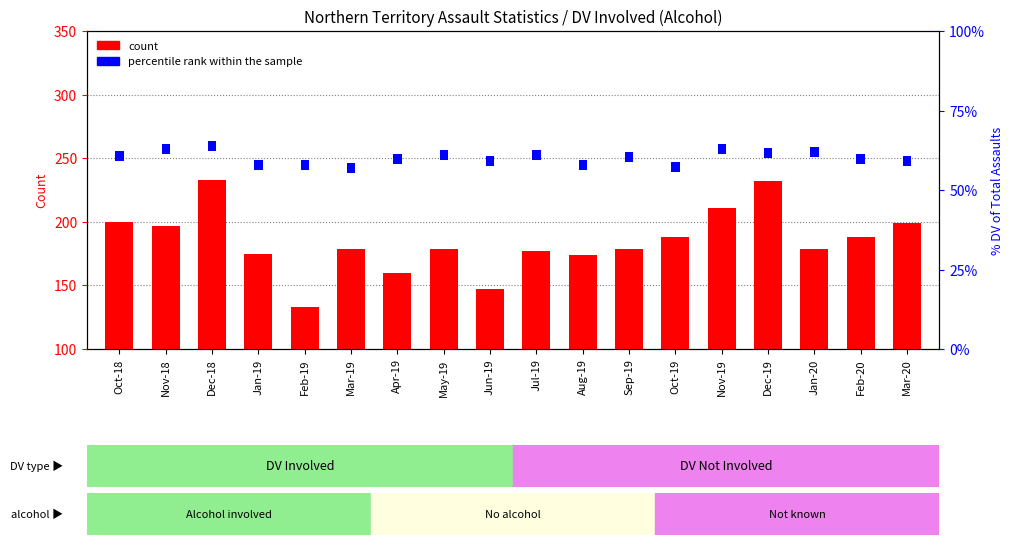

How many data points does each series have?

18